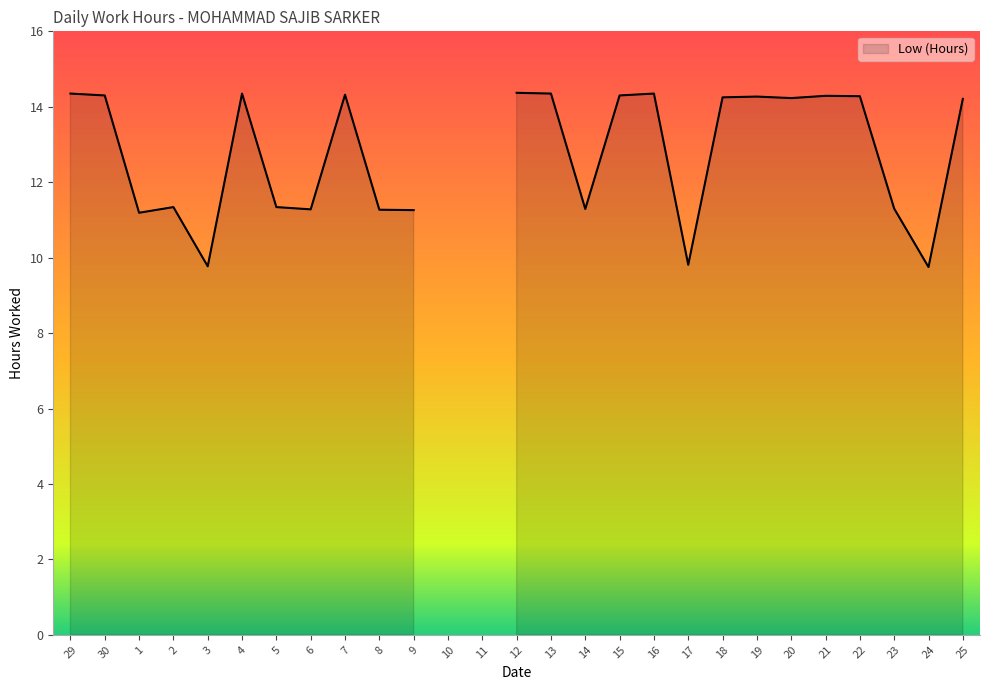

What is the value of the 18th point from the left?

14.3